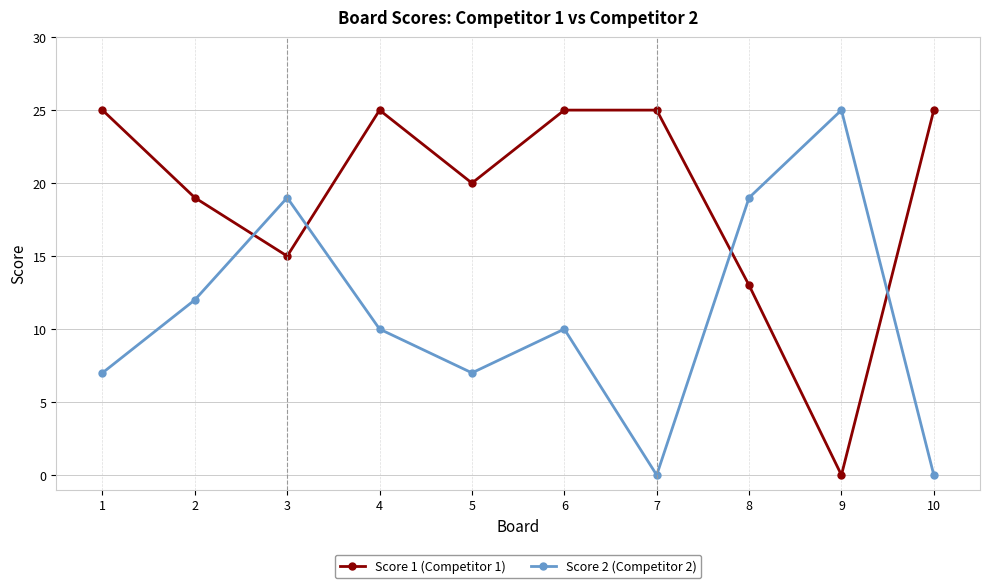

At which category does Score 2 (Competitor 2) reach its first local peak?

3